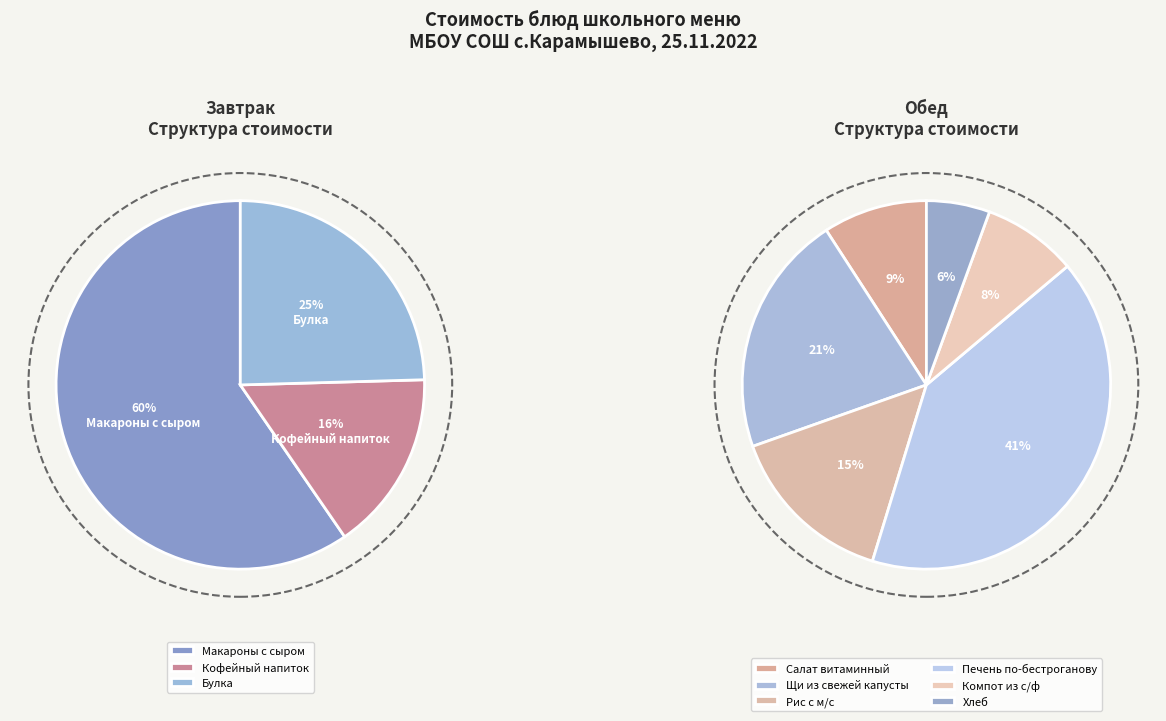

How many segments does this pie chart have?

9